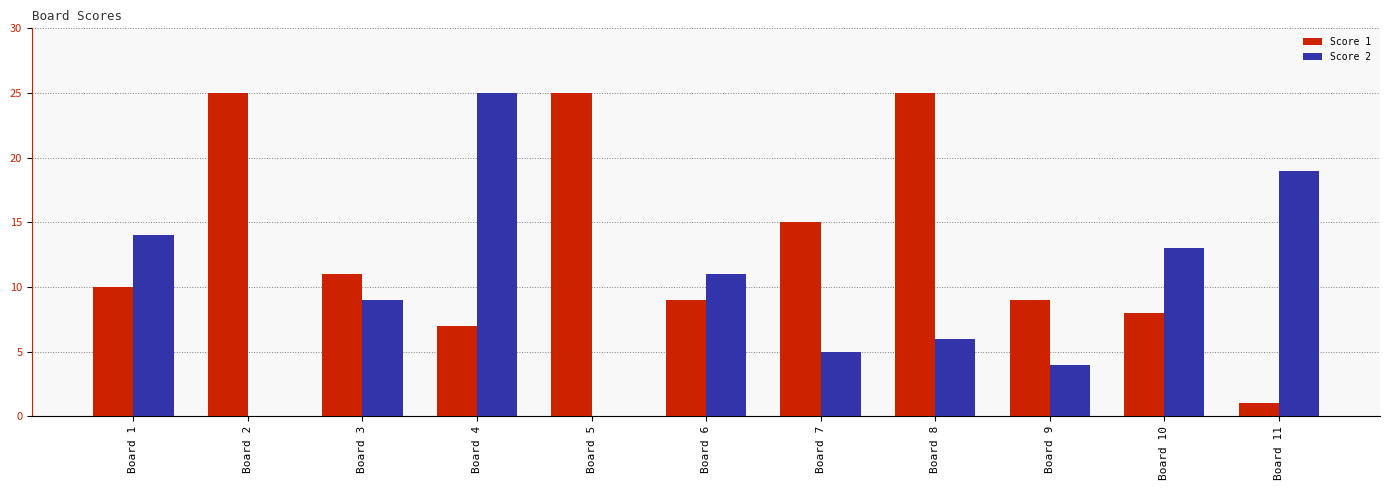

Between Board 1 and Board 3, which series saw the biggest shift?

Score 2